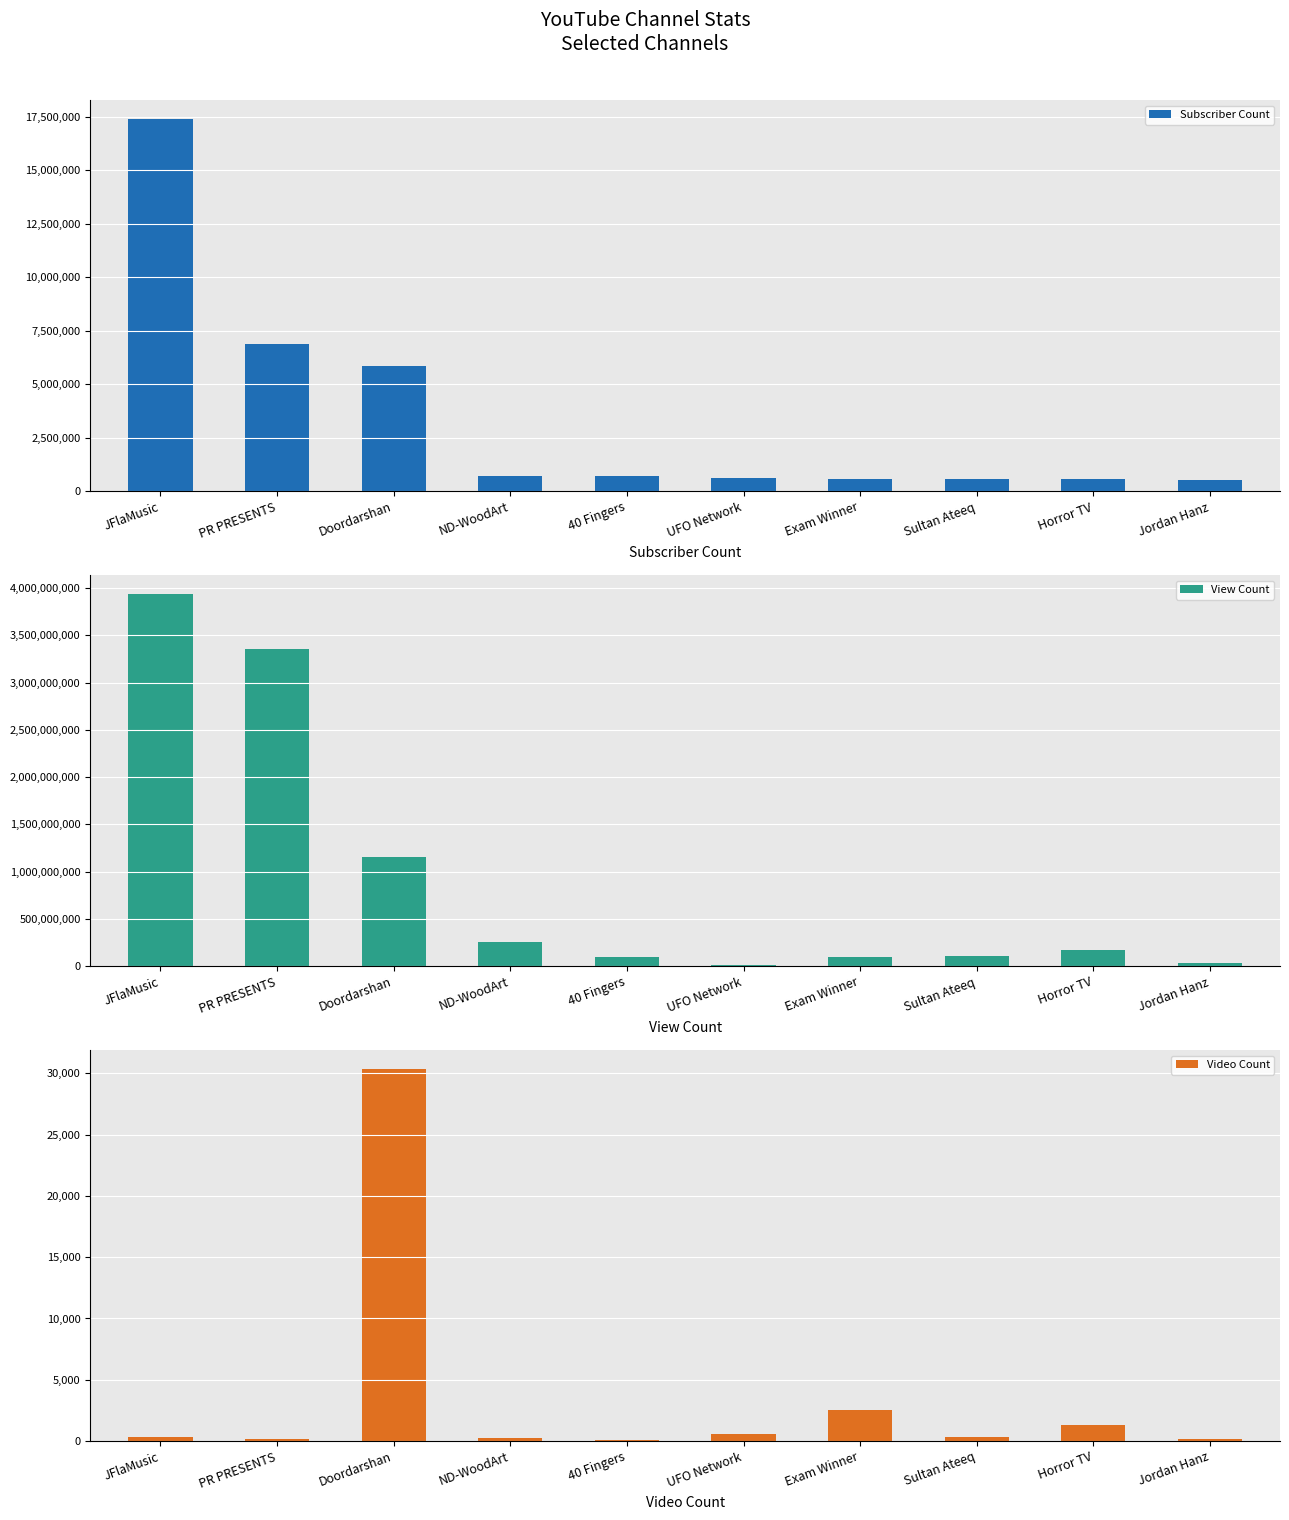

What is the highest value of the Subscriber Count series?

17400000